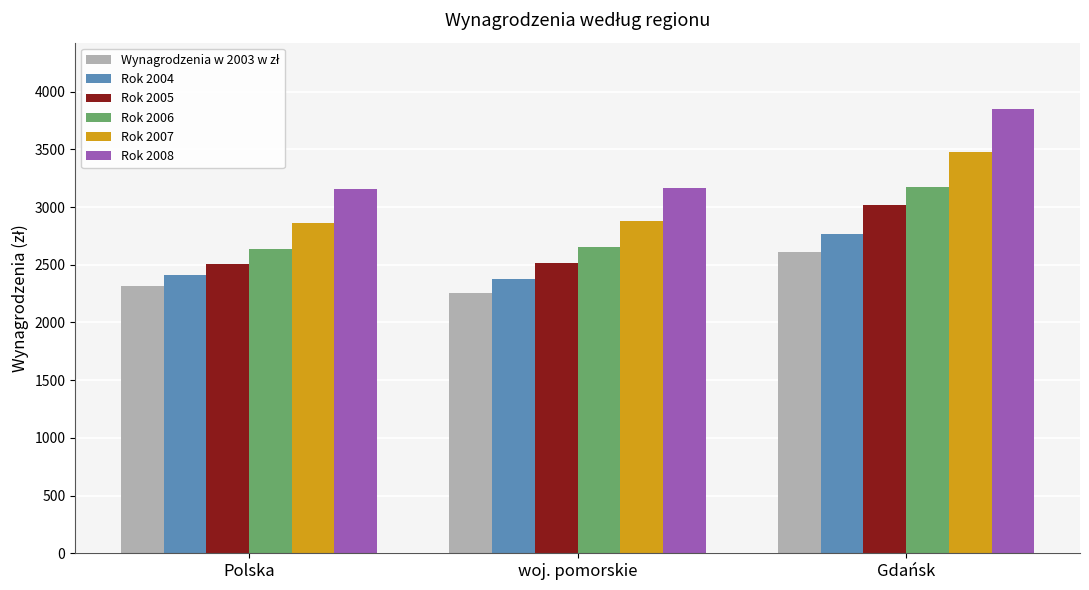

Is it true that Rok 2008 equals 2190.1 at Gdańsk?

False